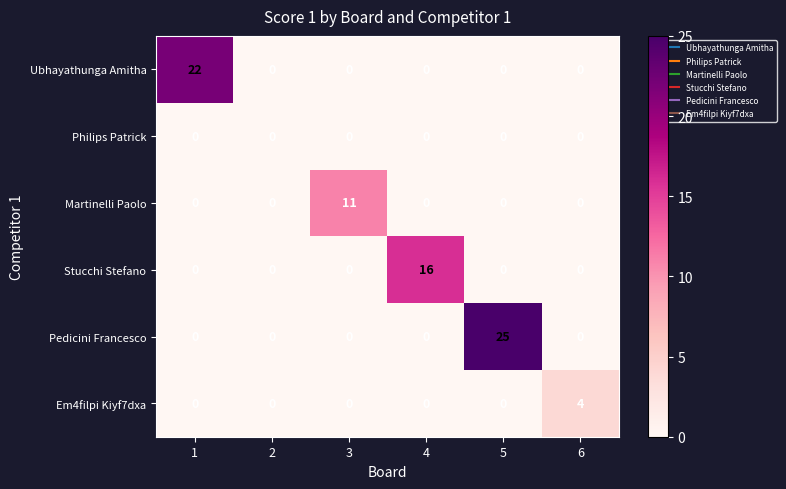

Which series has the largest total across all categories?

Pedicini Francesco